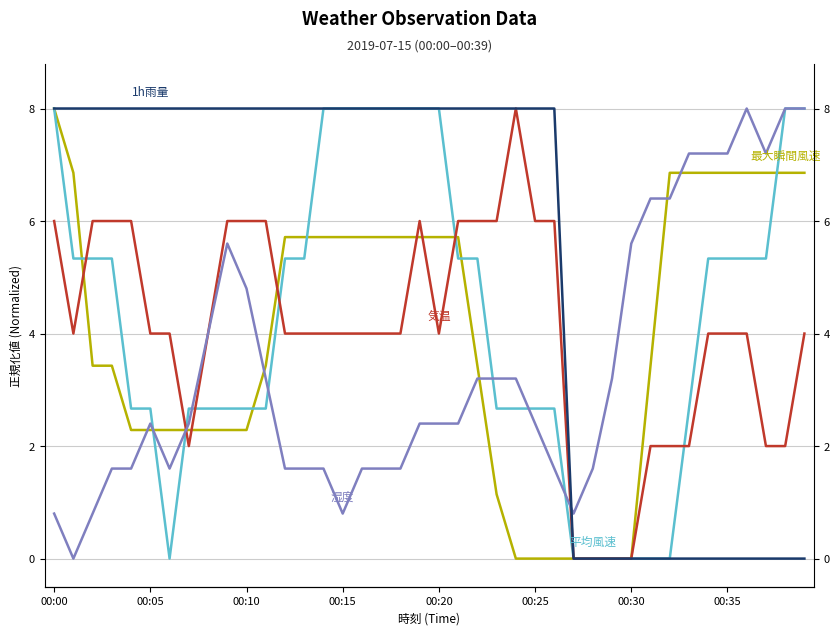

The value of 気温(℃) at 17 is 4.0. True or false?

True